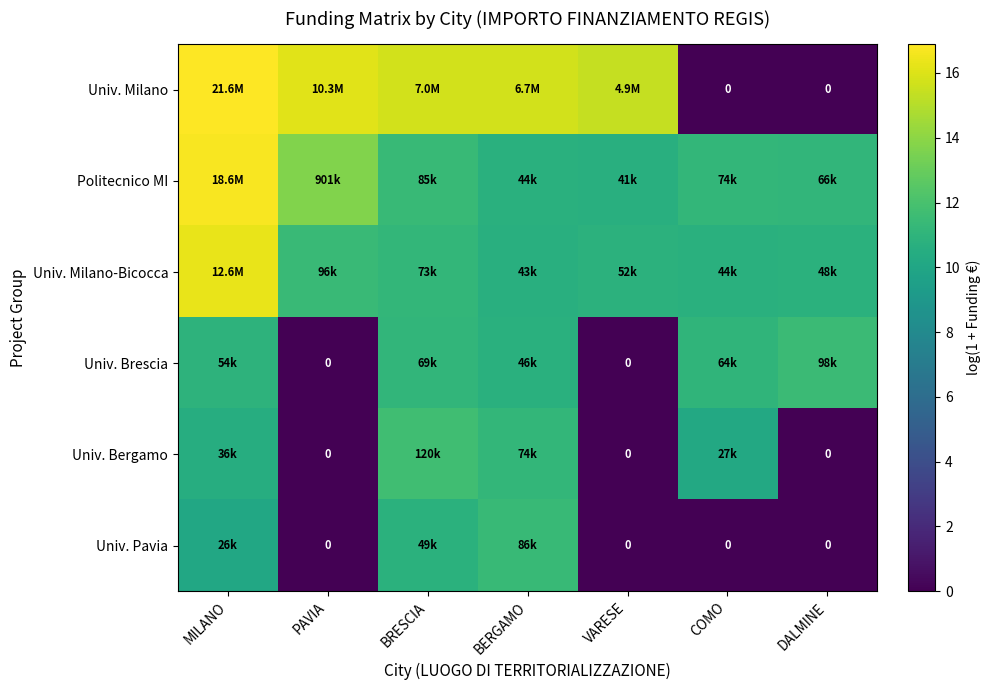

At PAVIA, list the series in order from largest to smallest.

Univ. Milano, Politecnico MI, Univ. Milano-Bicocca, Univ. Brescia, Univ. Bergamo, Univ. Pavia